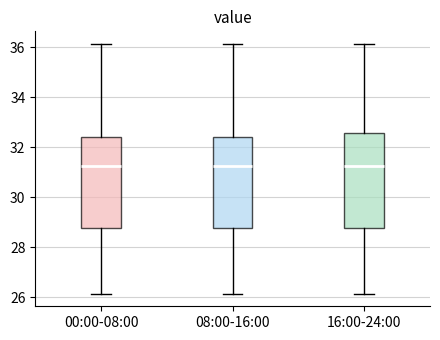

Reading left to right, transcribe this box plot: for each box, give where its median line is, the range the box spans, and where its two whiskers end, as read against the y-axis. The values are not printed on the chart, so give them approximately, as read against the axis.

00:00-08:00: median 31.2, box 28.8 to 32.4, whiskers 26.2 to 36.2
08:00-16:00: median 31.2, box 28.8 to 32.4, whiskers 26.2 to 36.2
16:00-24:00: median 31.2, box 28.8 to 32.6, whiskers 26.2 to 36.2